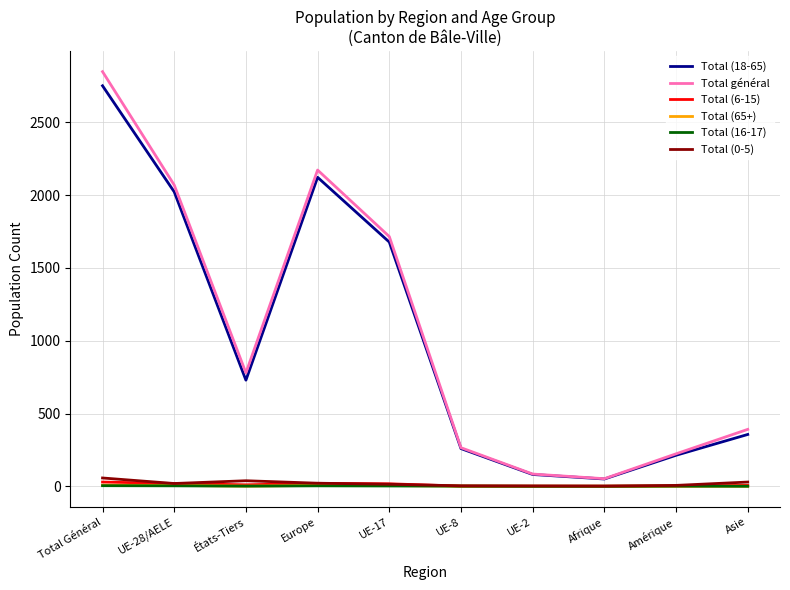

What is the spread (max minus min) of values at Afrique?

52